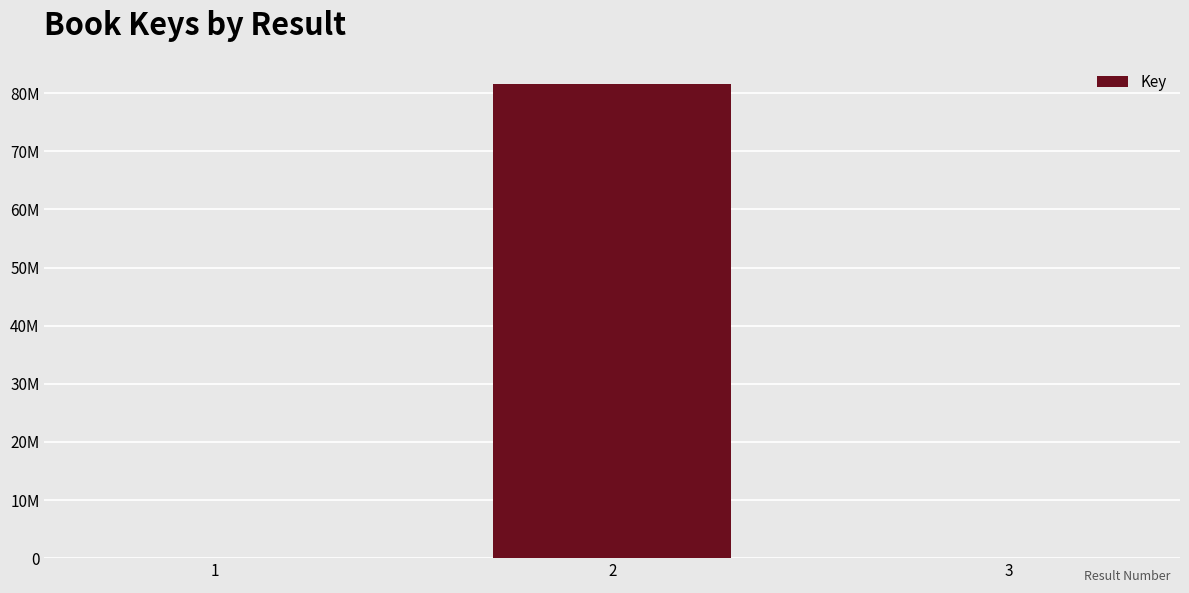

List the labels in order of value, largest first.

2, 1, 3